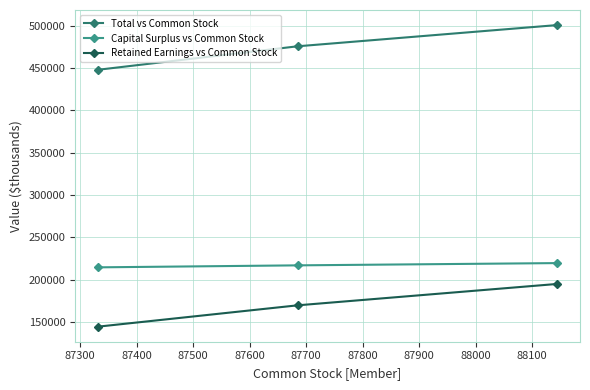

Rank the series by their average value, from highest to lowest.

Total vs Common Stock, Capital Surplus vs Common Stock, Retained Earnings vs Common Stock